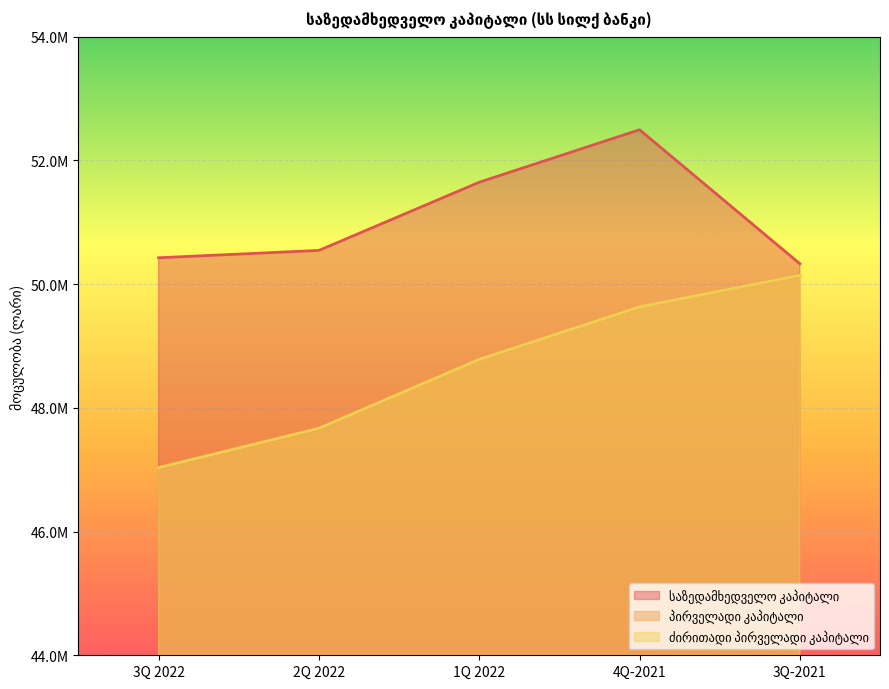

The საზედამხედველო კაპიტალი series shows 50425926.1 at 3Q 2022. True or false?

True